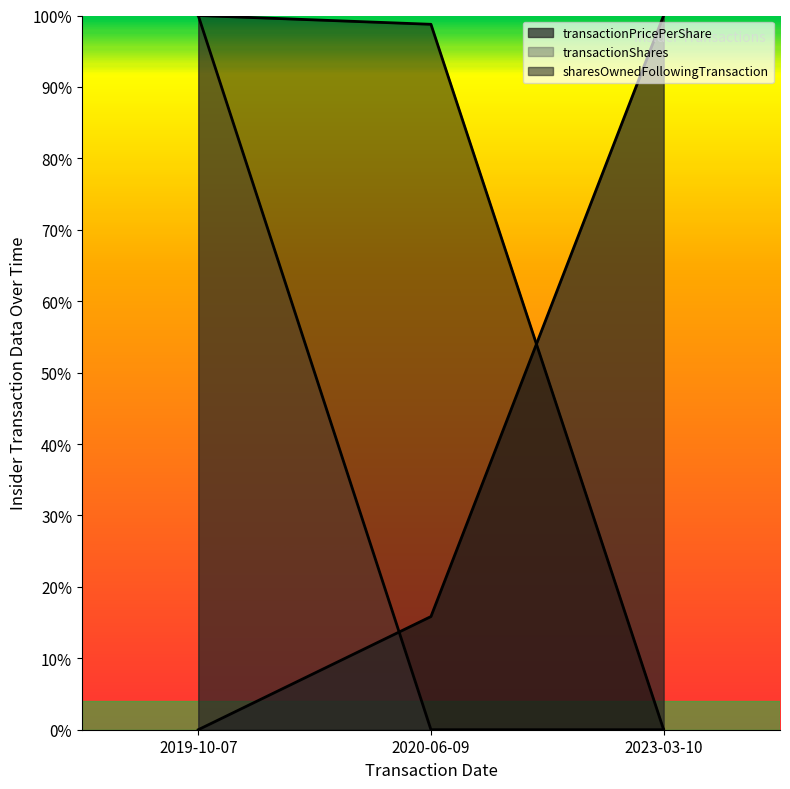

Between 2023-03-10 and 2019-10-07, which is larger?

2023-03-10